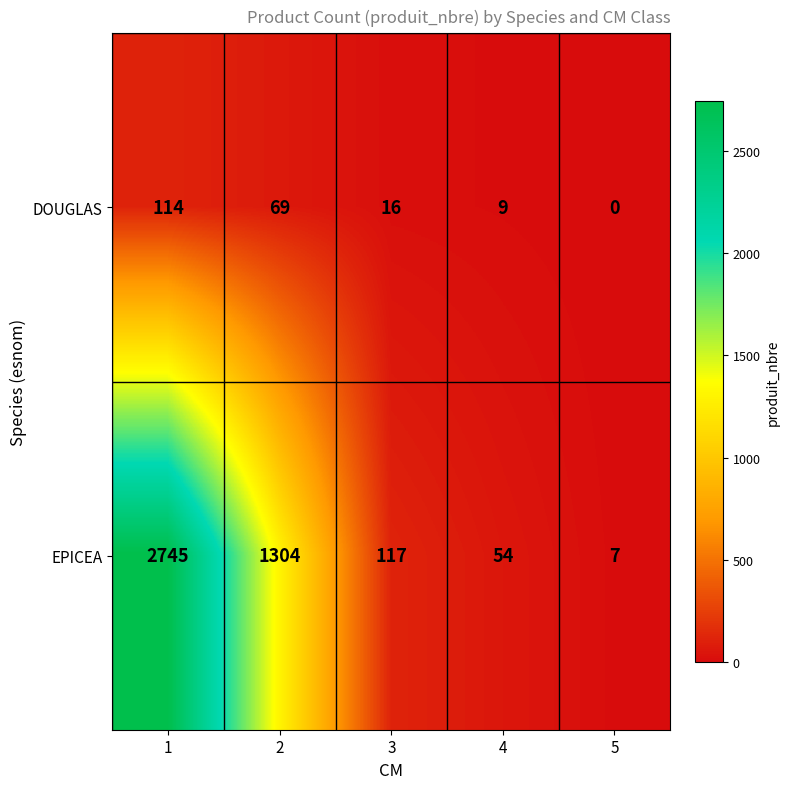

Reading left to right, extract all data points from this chart.

DOUGLAS: 114	69	16	9	0
EPICEA: 2745	1304	117	54	7